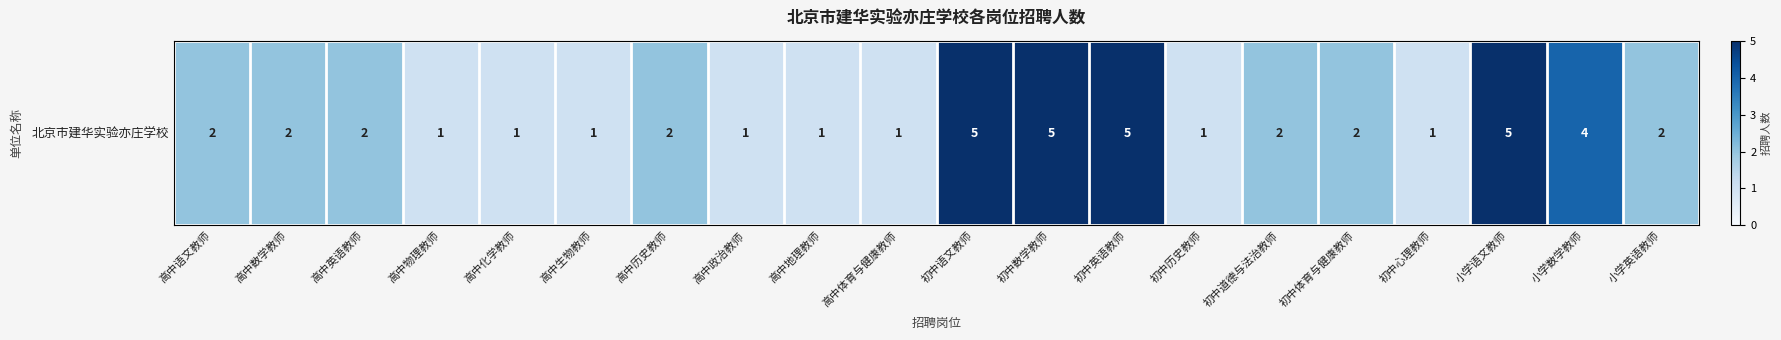

Rank the categories by value from lowest to highest.

高中物理教师, 高中化学教师, 高中生物教师, 高中政治教师, 高中地理教师, 高中体育与健康教师, 初中历史教师, 初中心理教师, 高中语文教师, 高中数学教师, 高中英语教师, 高中历史教师, 初中道德与法治教师, 初中体育与健康教师, 小学英语教师, 小学数学教师, 初中语文教师, 初中数学教师, 初中英语教师, 小学语文教师